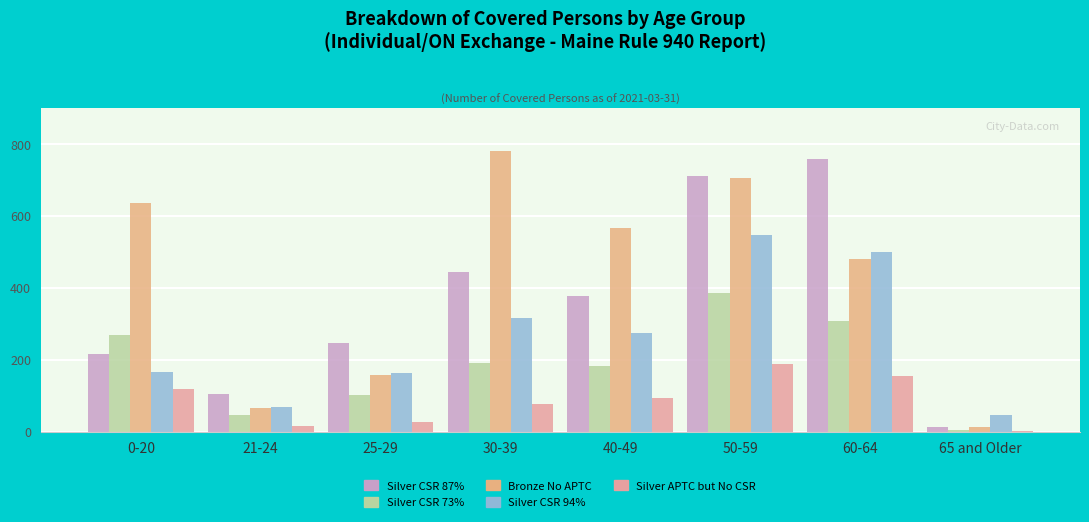

Is the value of Bronze No APTC at 65 and Older greater than the value of Silver CSR 73% at 30-39?

No